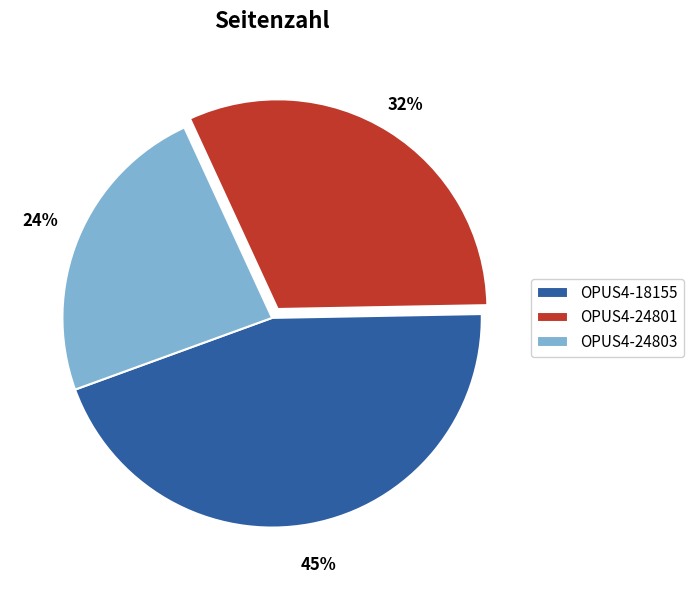

Is there a majority slice in this chart?

No